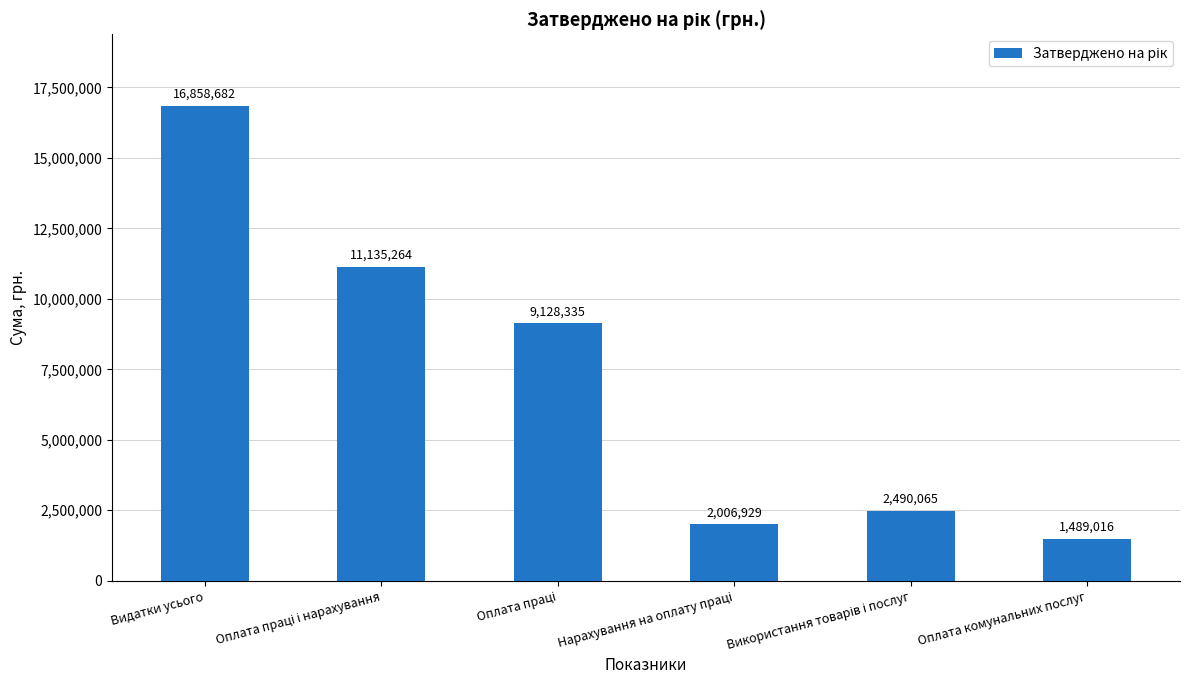

At which label does the data first exceed 9128335?

Видатки усього